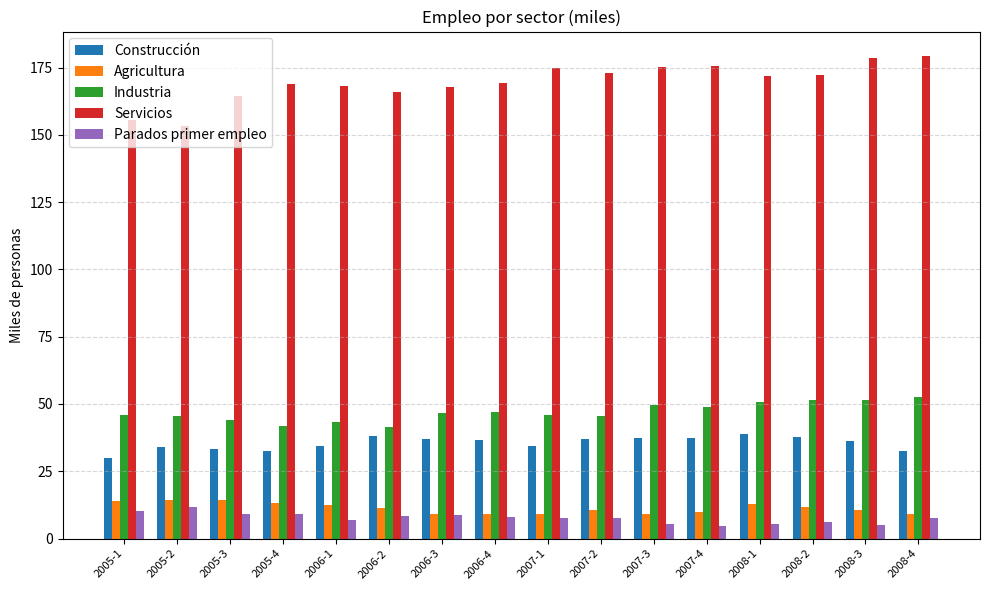

What is the sum of all Parados primer empleo values?

121.9